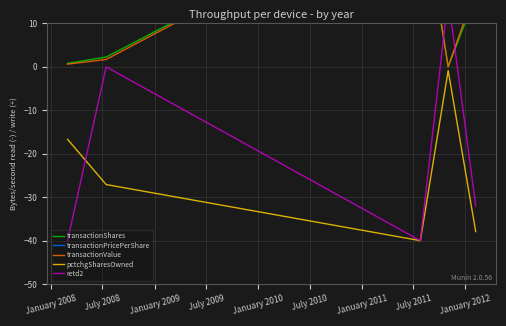

Reading left to right, transcribe all the data shown in this chart.

transactionShares: 0.8	2.3	40.0	0.0	16.5
transactionPricePerShare: 28.2	27.8	36.7	35.0	40.0
transactionValue: 0.6	1.7	40.0	0.0	18.0
pctchgSharesOwned: -16.7	-27.1	-40.0	-0.8	-37.9
retd2: -40.0	0.0	-40.0	16.0	-32.0